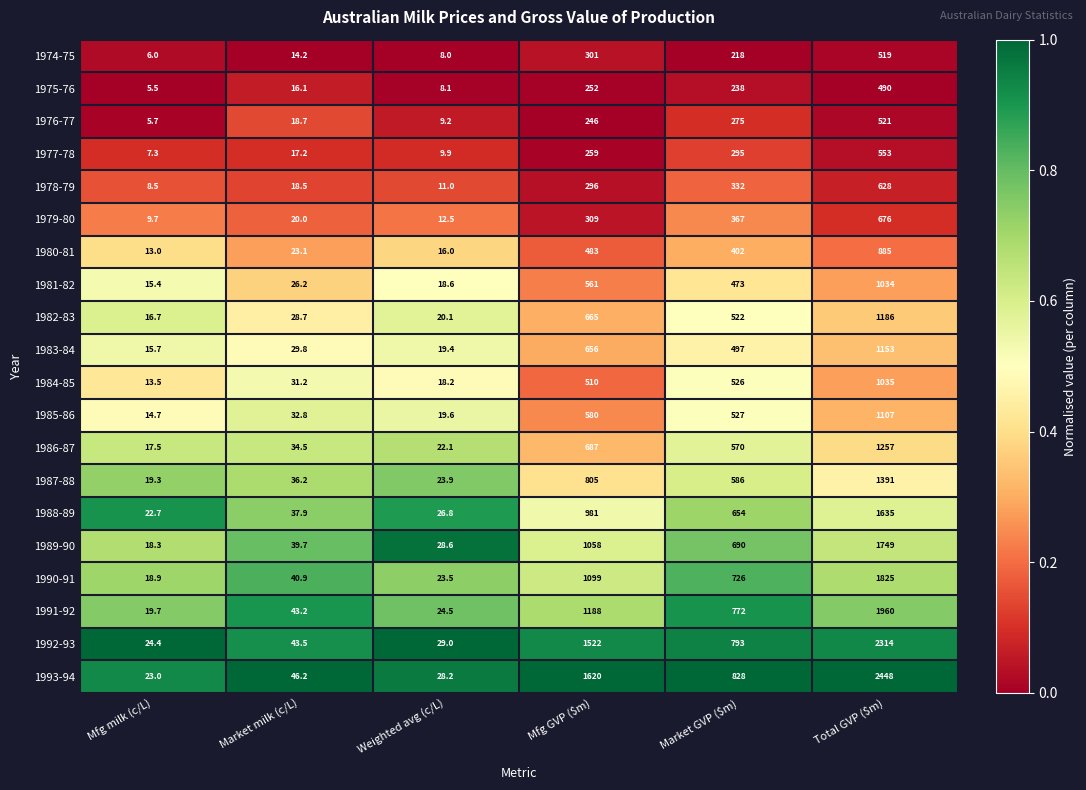

List the series in order of their peak value, highest first.

1993-94, 1992-93, 1991-92, 1990-91, 1989-90, 1988-89, 1987-88, 1986-87, 1982-83, 1983-84, 1985-86, 1984-85, 1981-82, 1980-81, 1979-80, 1978-79, 1977-78, 1976-77, 1974-75, 1975-76